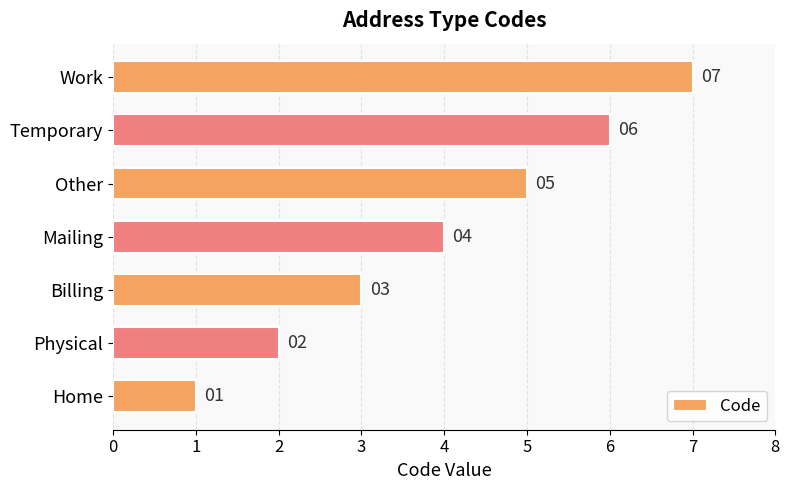

List the labels in order of value, smallest first.

Home, Physical, Billing, Mailing, Other, Temporary, Work